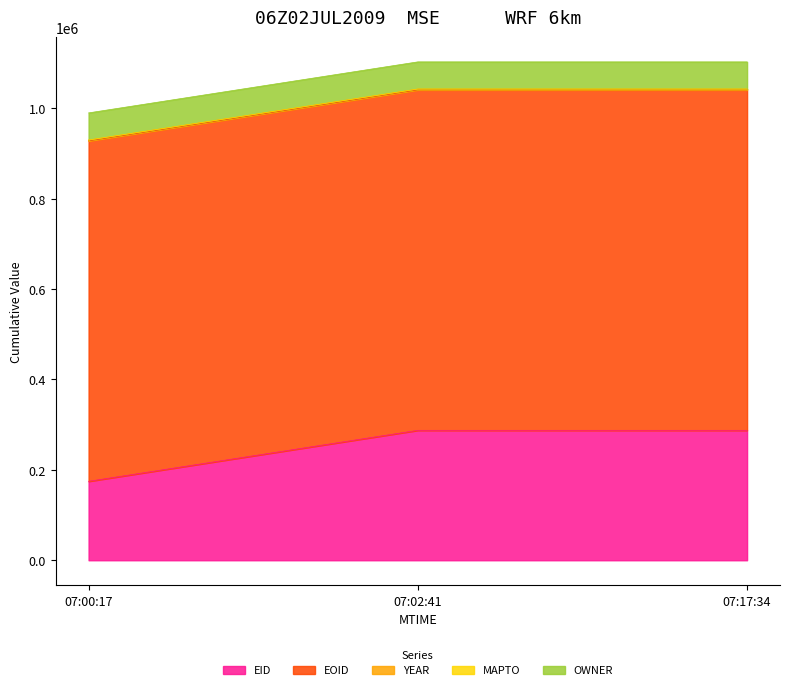

At which label does EID reach its minimum?

07:00:17